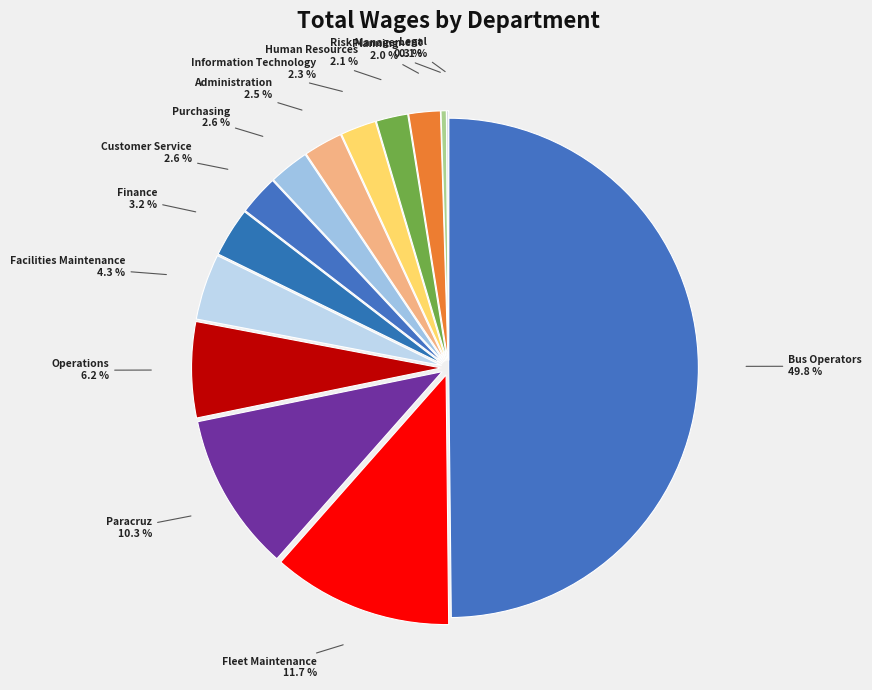

Does any single category account for the majority?

No